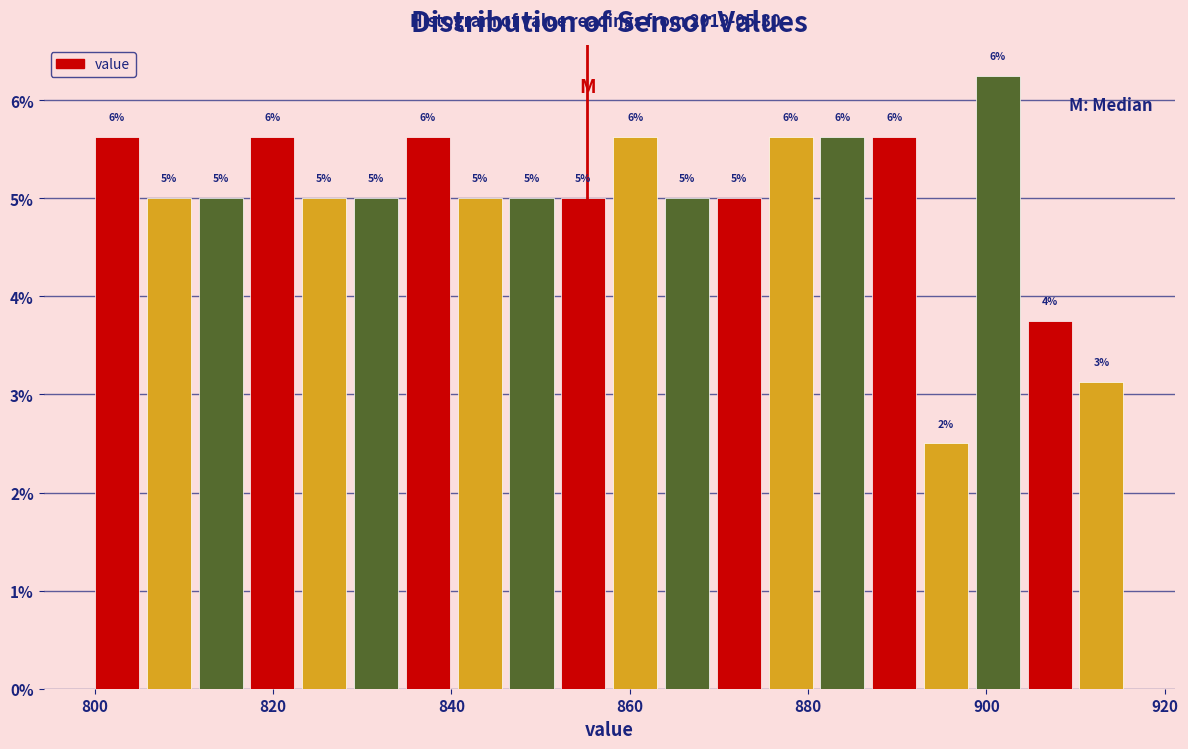

Around what value on the x-axis is the tallest bar? Give the approximate position of its centre, as read against the axis.

902